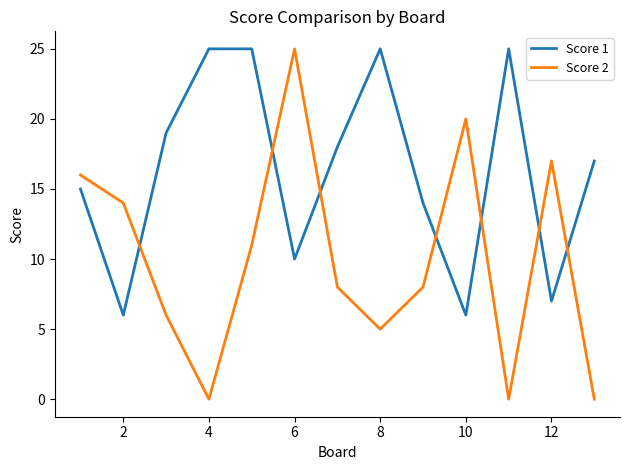

What is the maximum value for Score 2?

25